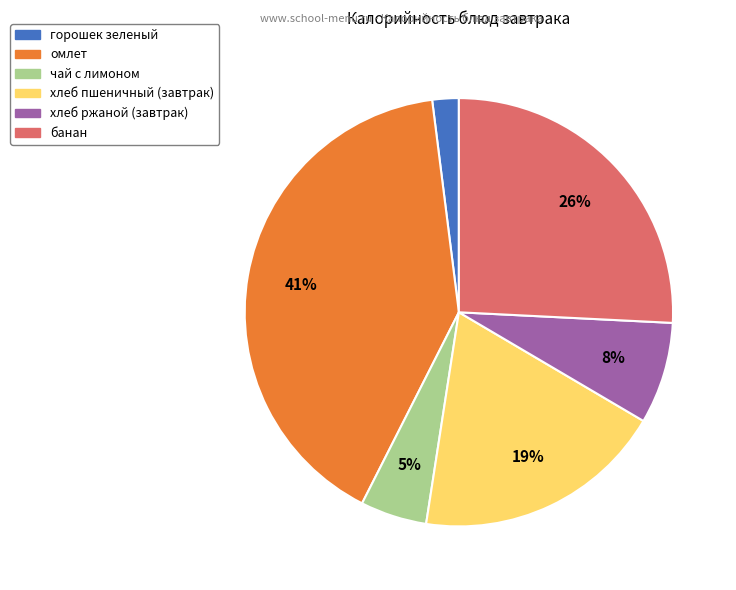

To the nearest percent, what percentage of the pie is чай с лимоном?

5%